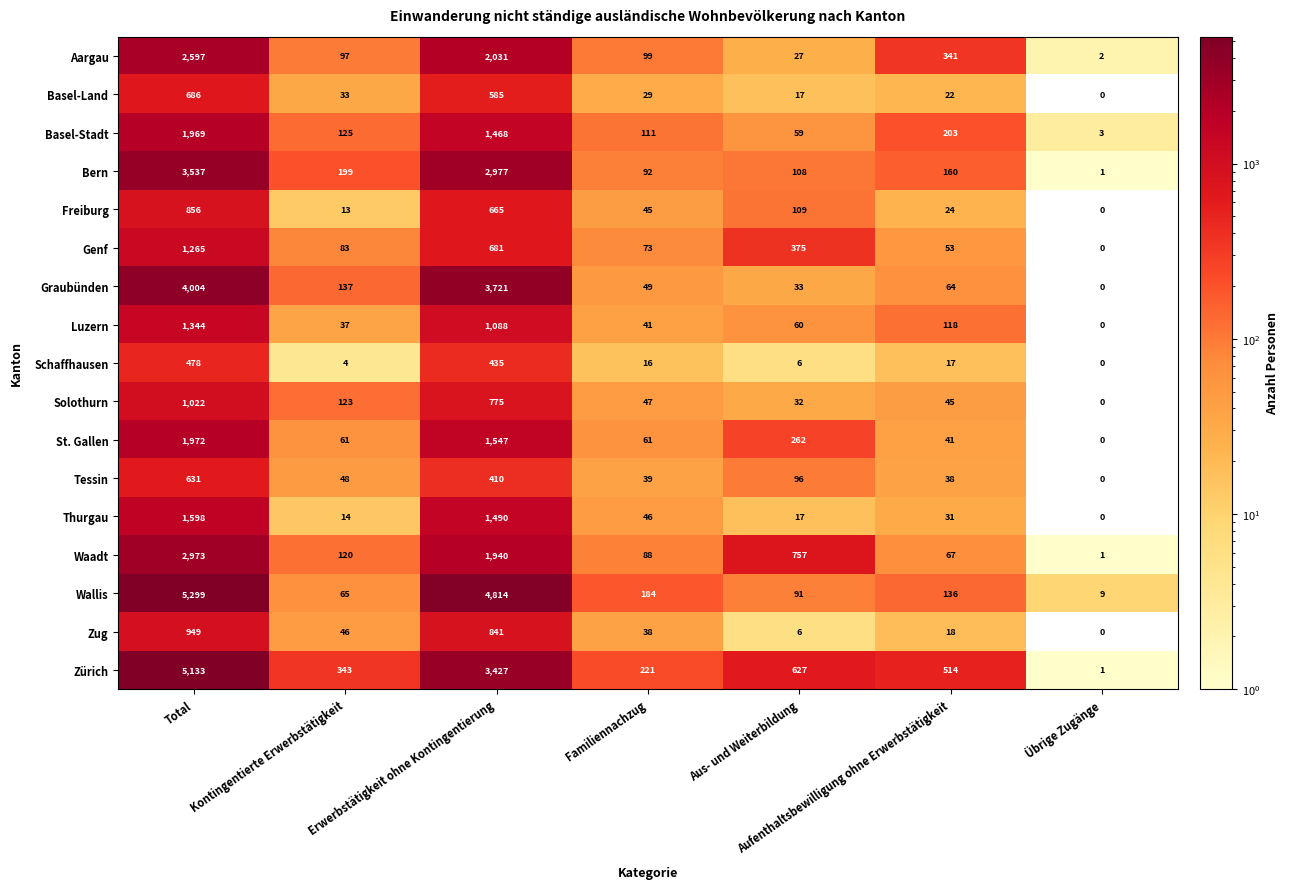

Where does the Graubünden series first go above 64?

Total